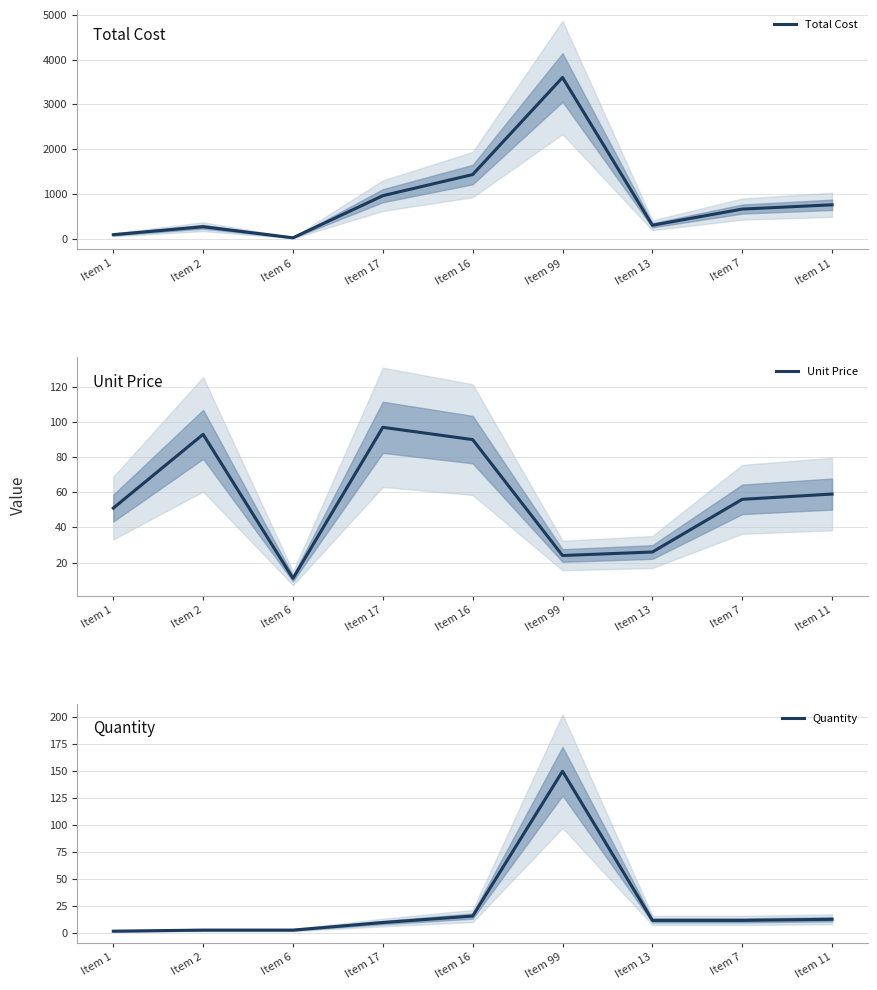

What are all the series names shown in the legend?

Total Cost, Unit Price, Quantity